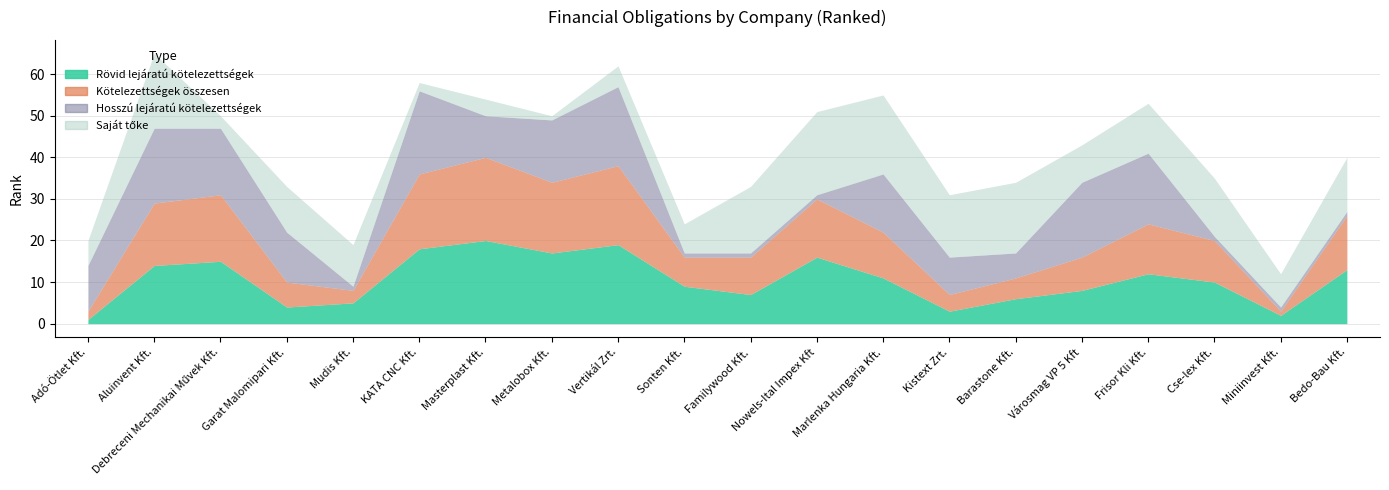

What position from the right is Vertikál Zrt.?

12